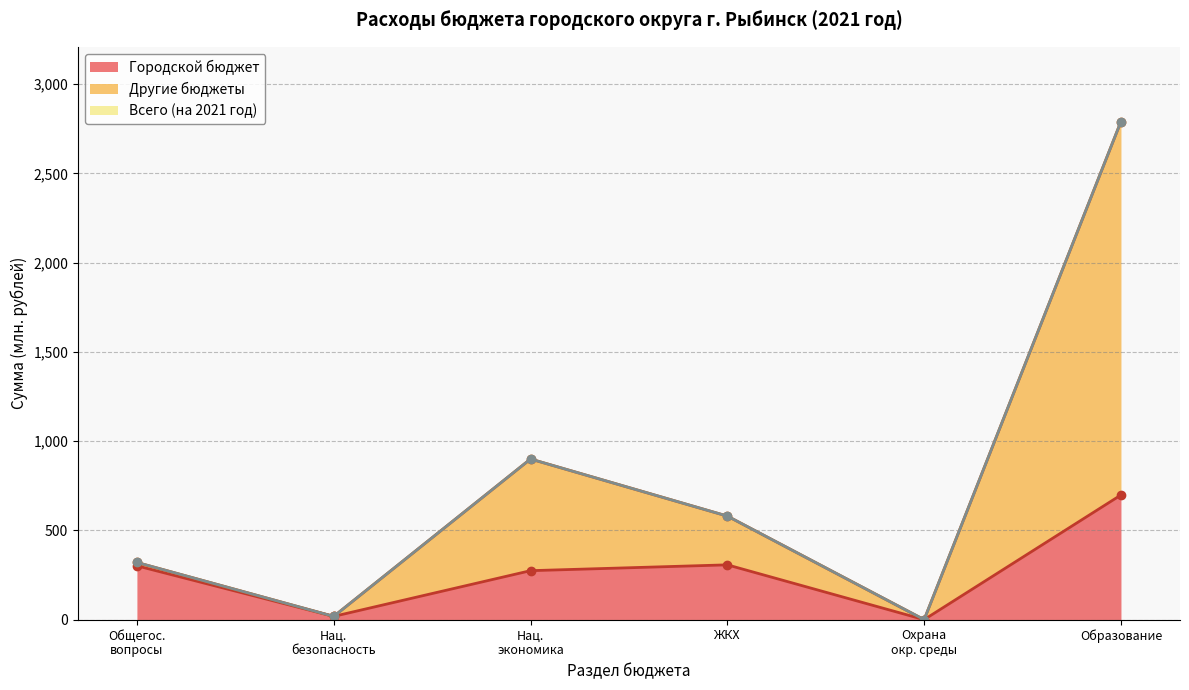

At which label is Городской бюджет closest to 349?

ЖКХ